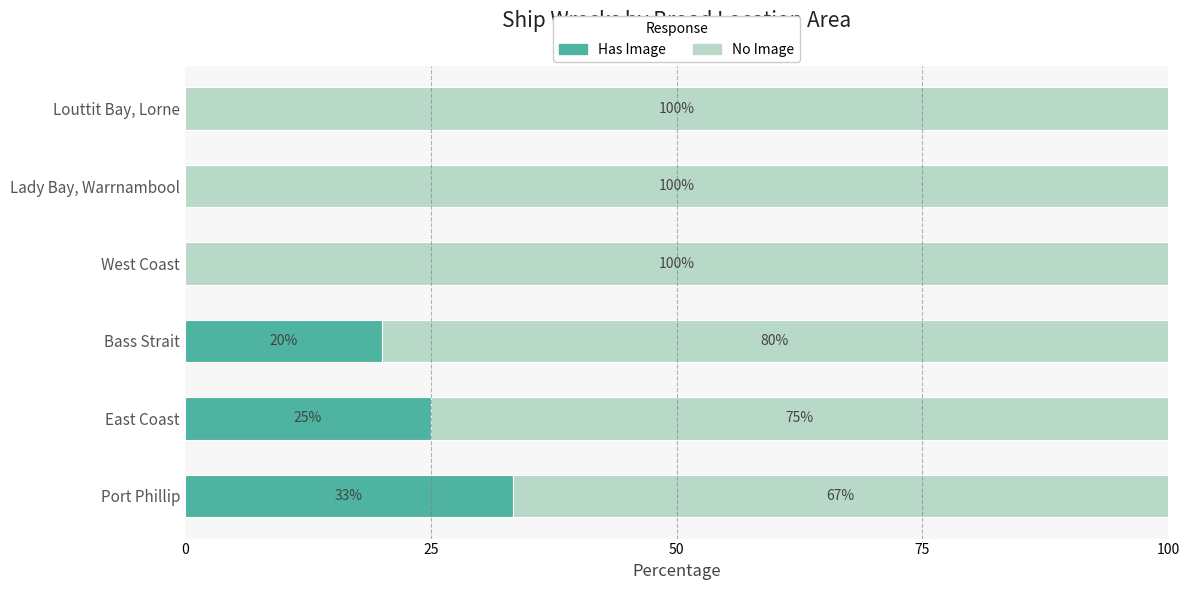

Is it true that Has Image equals -12.6 at Lady Bay, Warrnambool?

False